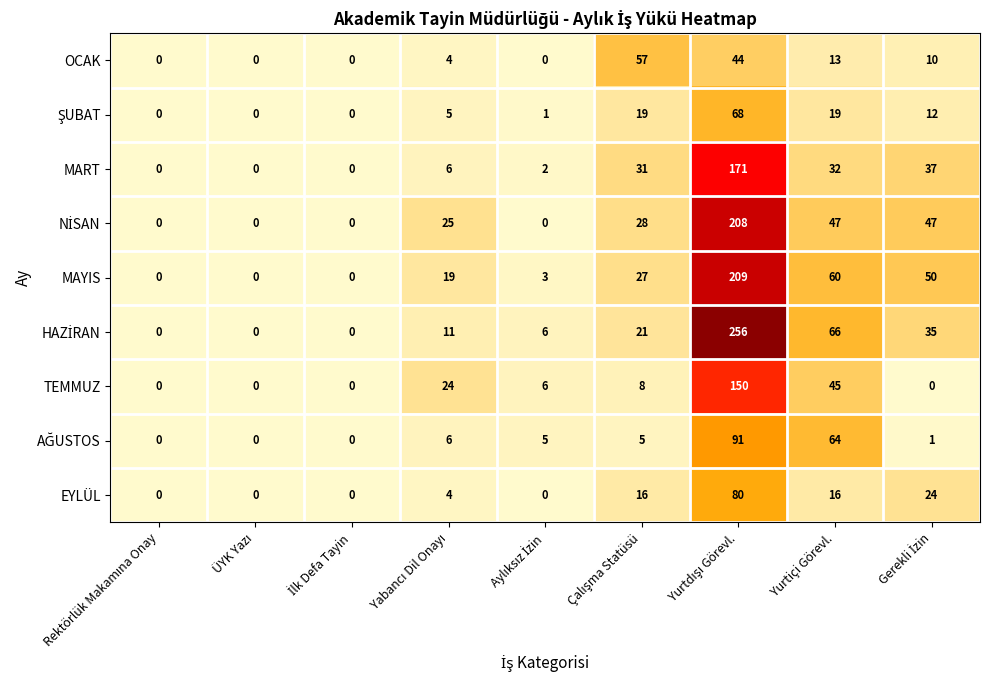

At which label is MAYIS closest to 104?

Yurtiçi Görevl.